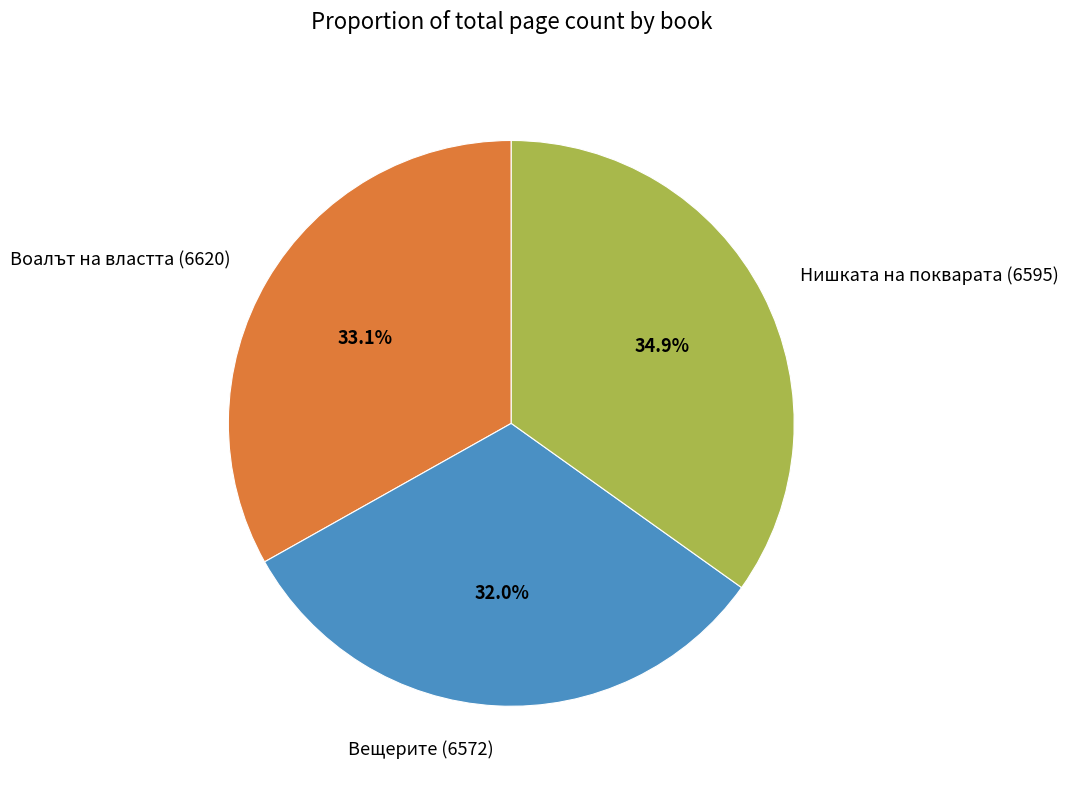

How many segments does this pie chart have?

3